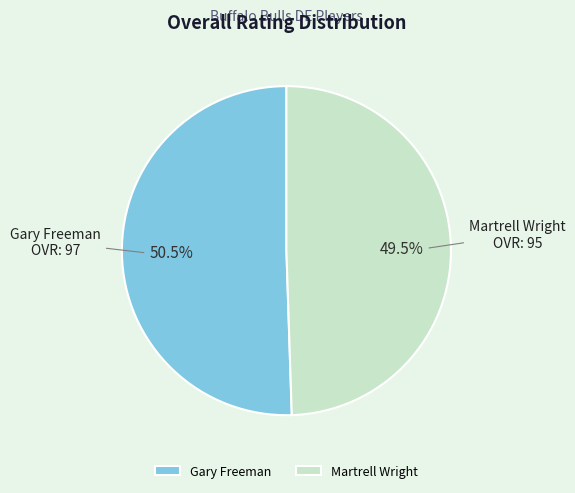

How many slices are in this pie chart?

2